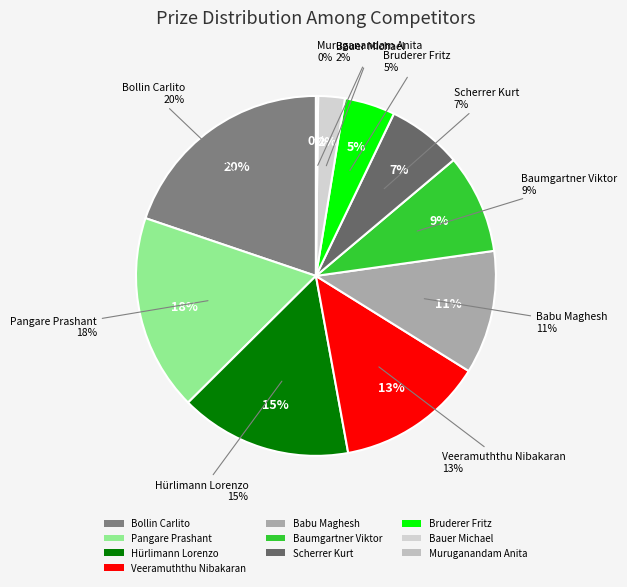

Does Baumgartner Viktor represent more than half of the total?

No